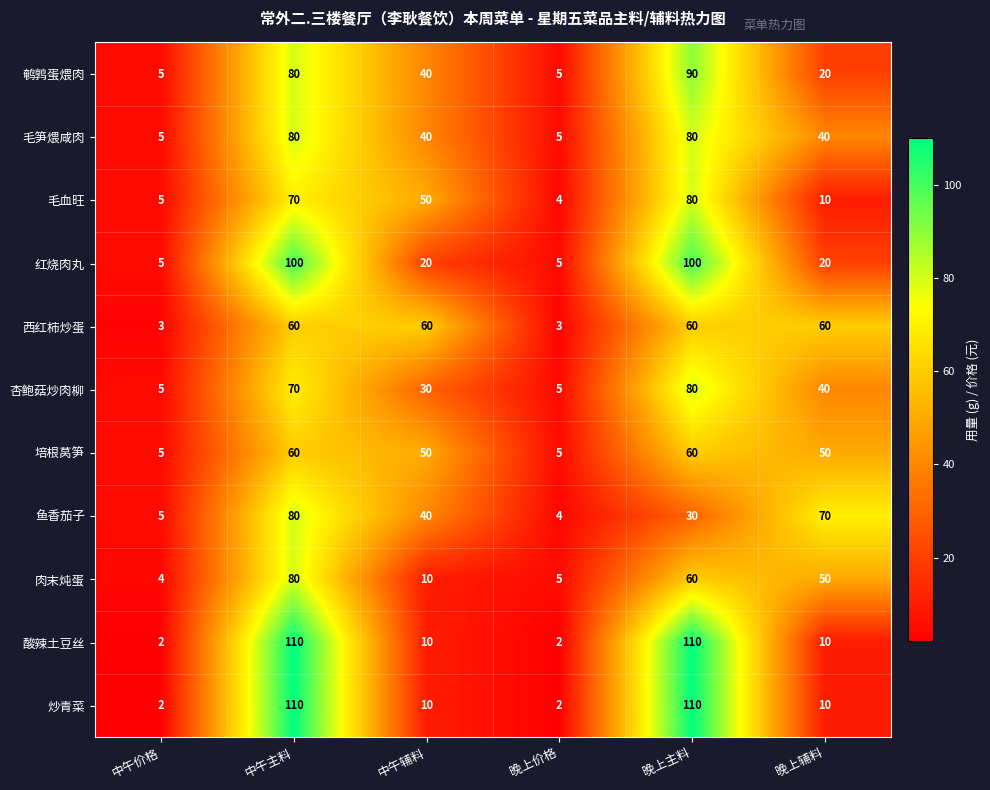

Which series changed the most between 中午价格 and 晚上辅料?

鱼香茄子